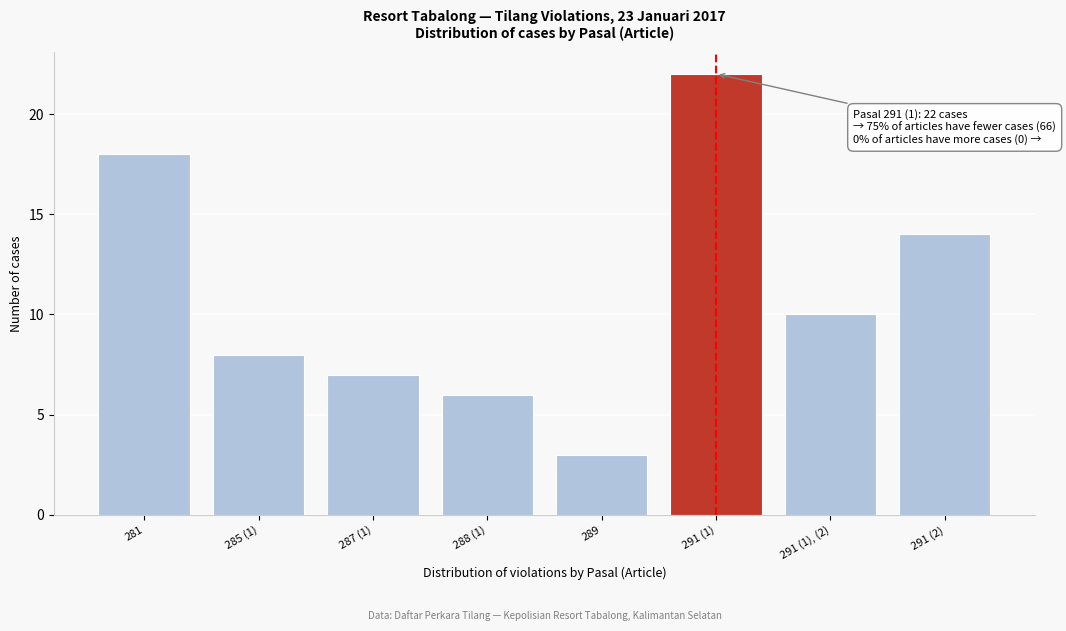

Reading left to right, transcribe all the data shown in this chart.

18	8	7	6	3	22	10	14